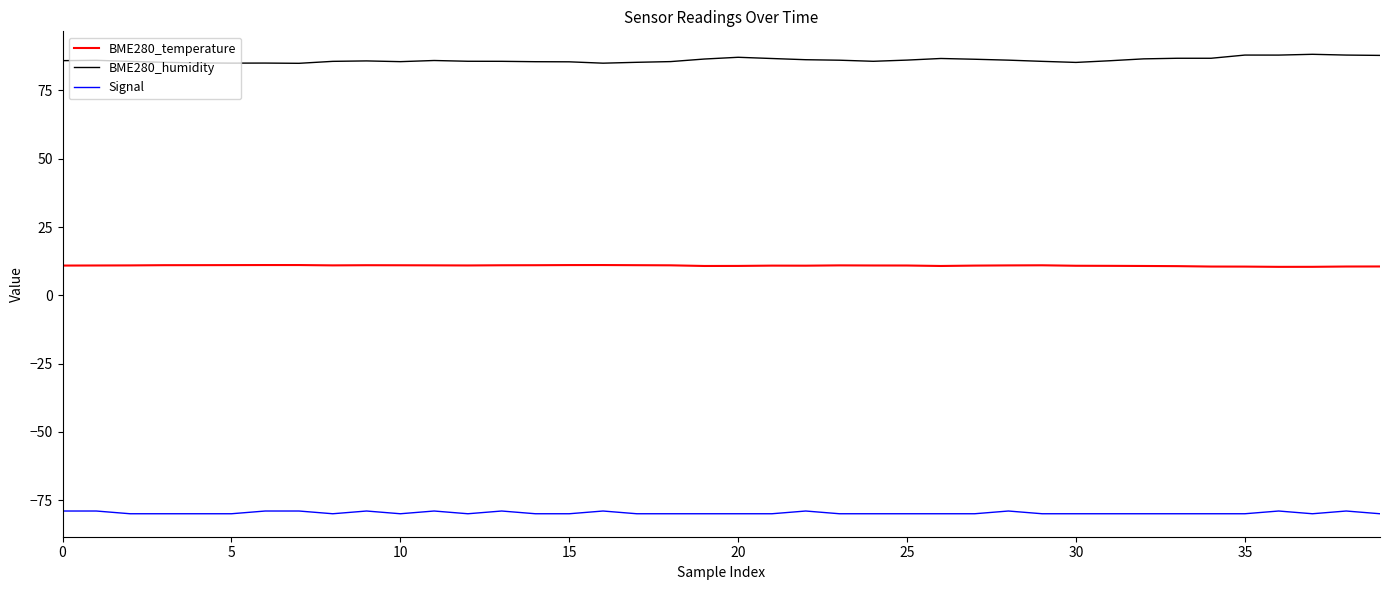

True or false: Signal and BME280_temperature cross at least once.

False